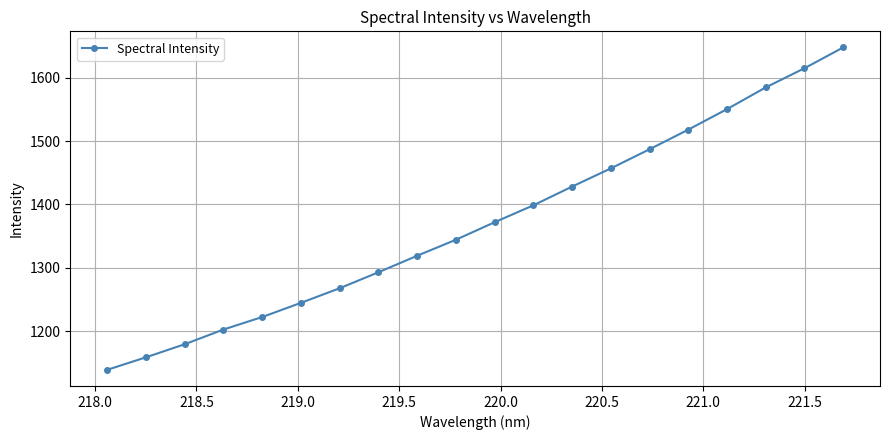

True or false: the data has more than 1 interior local peaks.

False